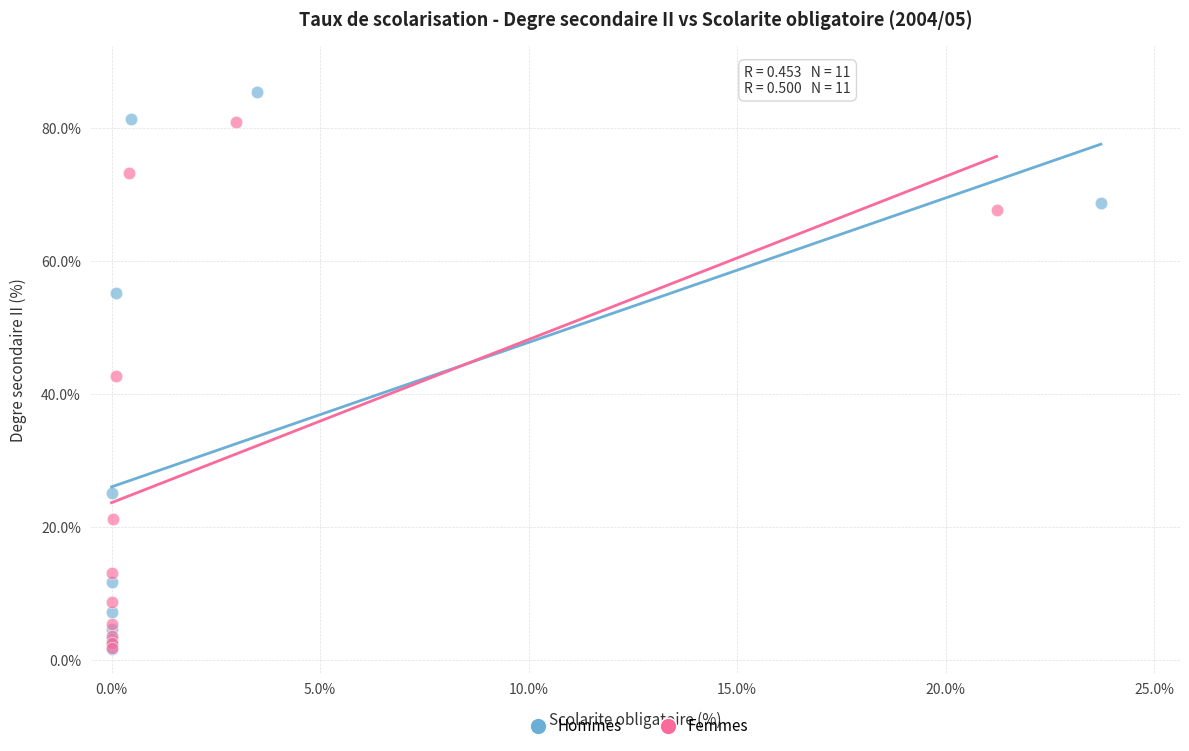

Which series reaches the maximum Y coordinate?

Hommes